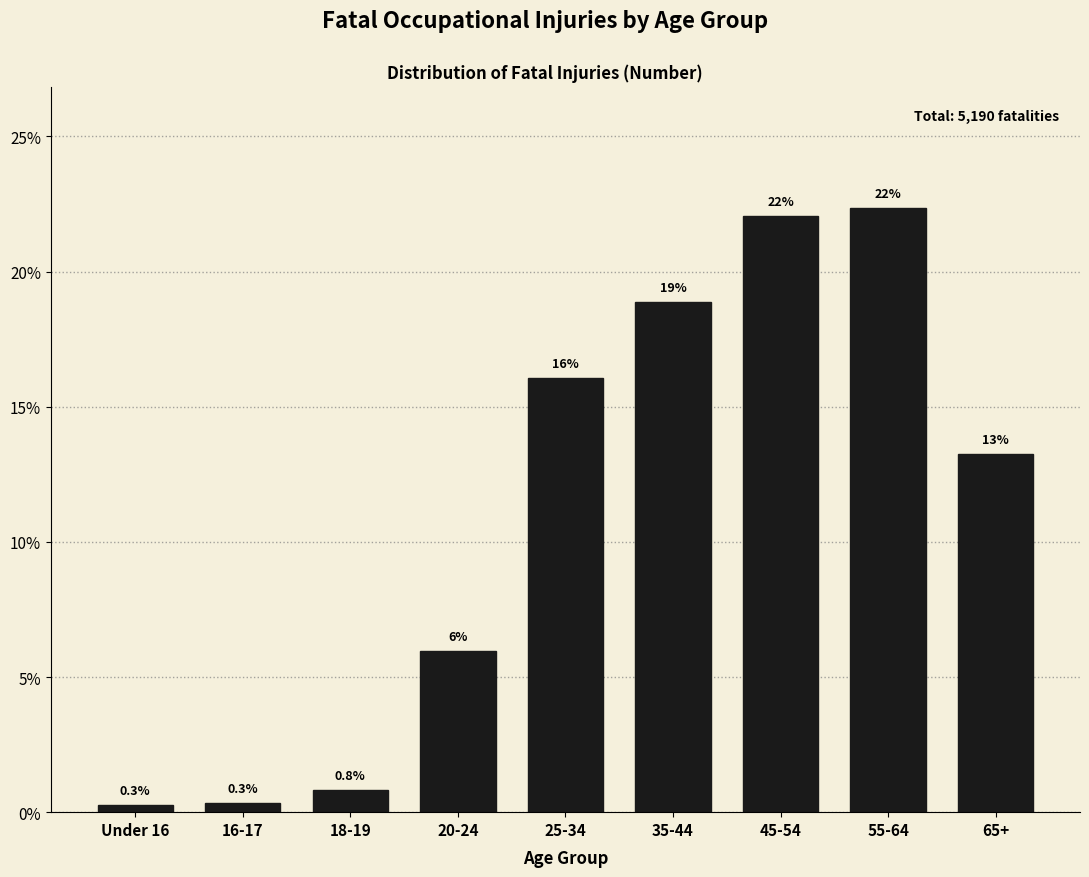

Reading left to right, extract all data points from this chart.

Under 16=0.3	16-17=0.3	18-19=0.8	20-24=6.0	25-34=16.1	35-44=18.9	45-54=22.1	55-64=22.4	65+=13.3